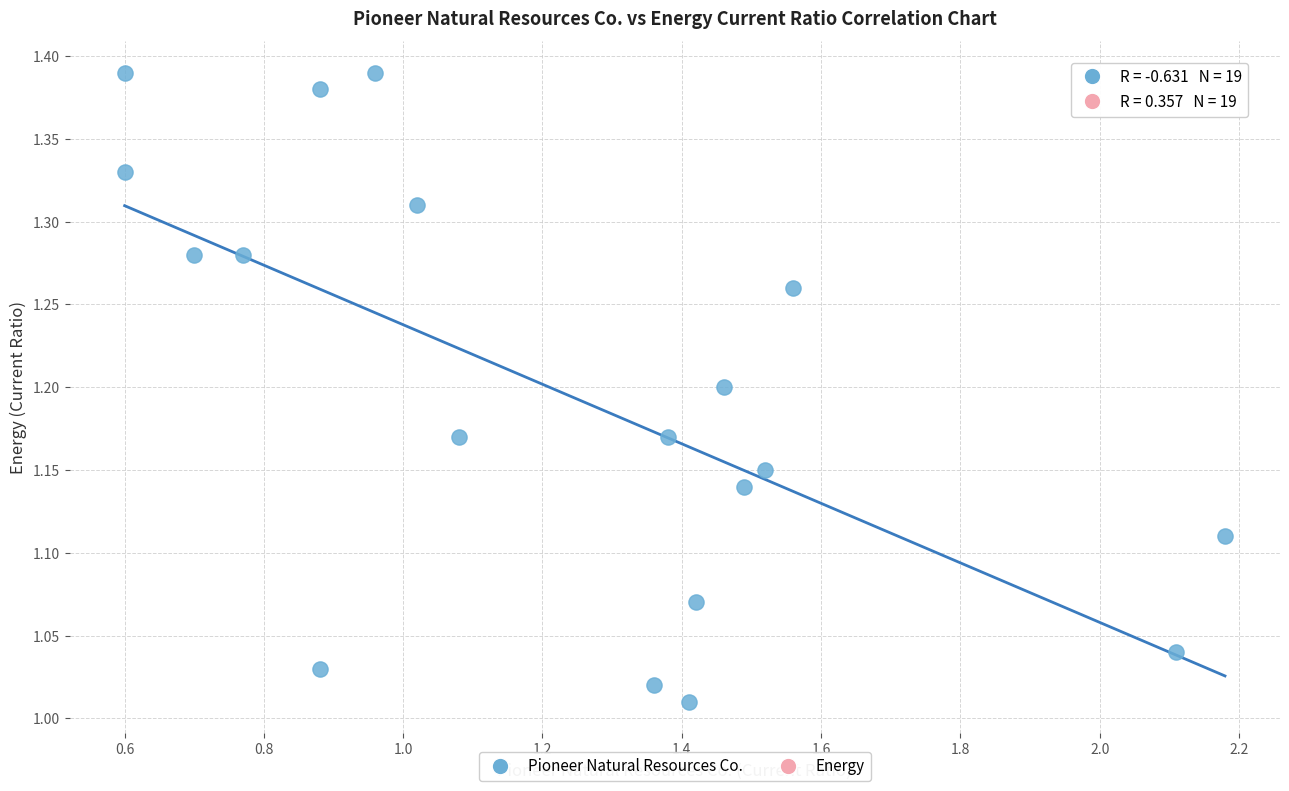

What is the range of X values (max minus min)?

1.6